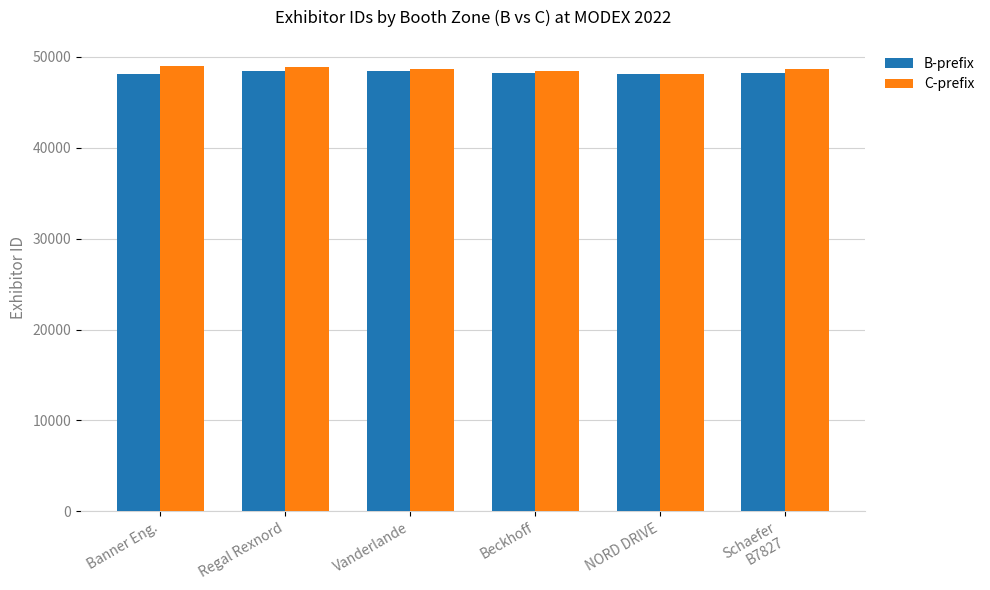

What is the sum of the C-prefix values at Schaefer
B7827 and Beckhoff?

97175